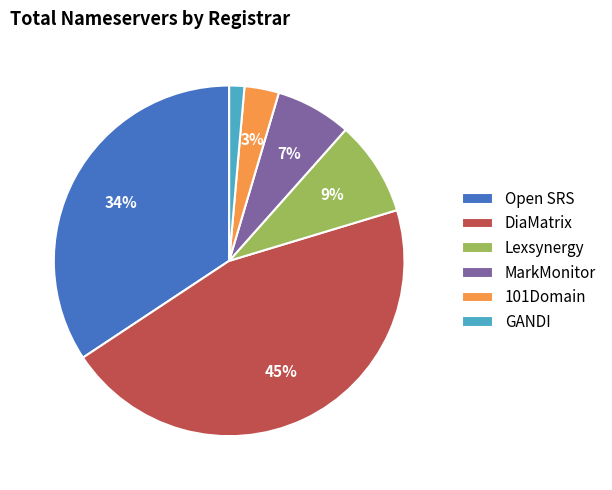

Do Lexsynergy and Open SRS together represent more than half of the pie?

No